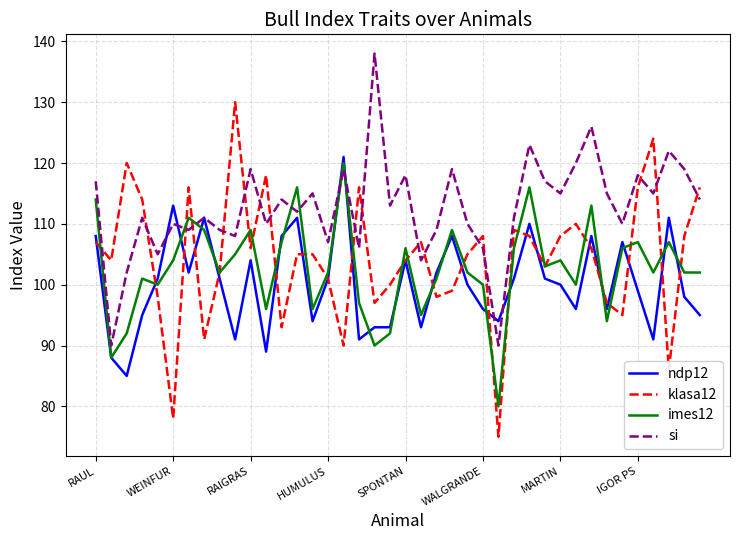

Which series has the largest total across all categories?

si